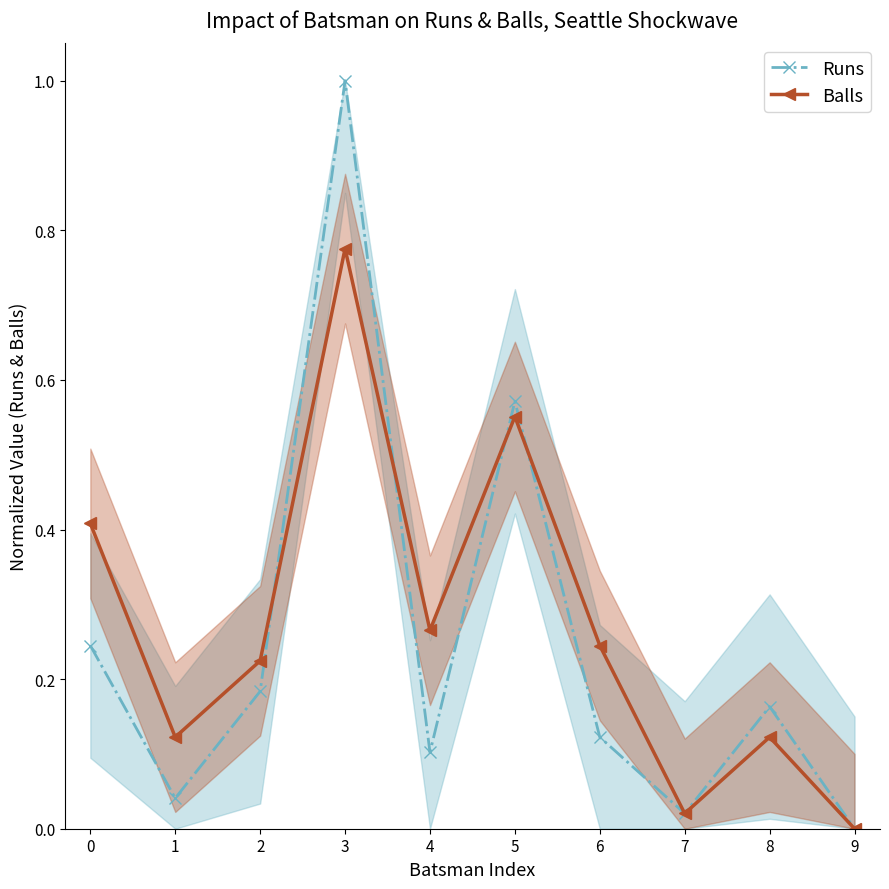

The value of Balls at 2 is 0.2. True or false?

True